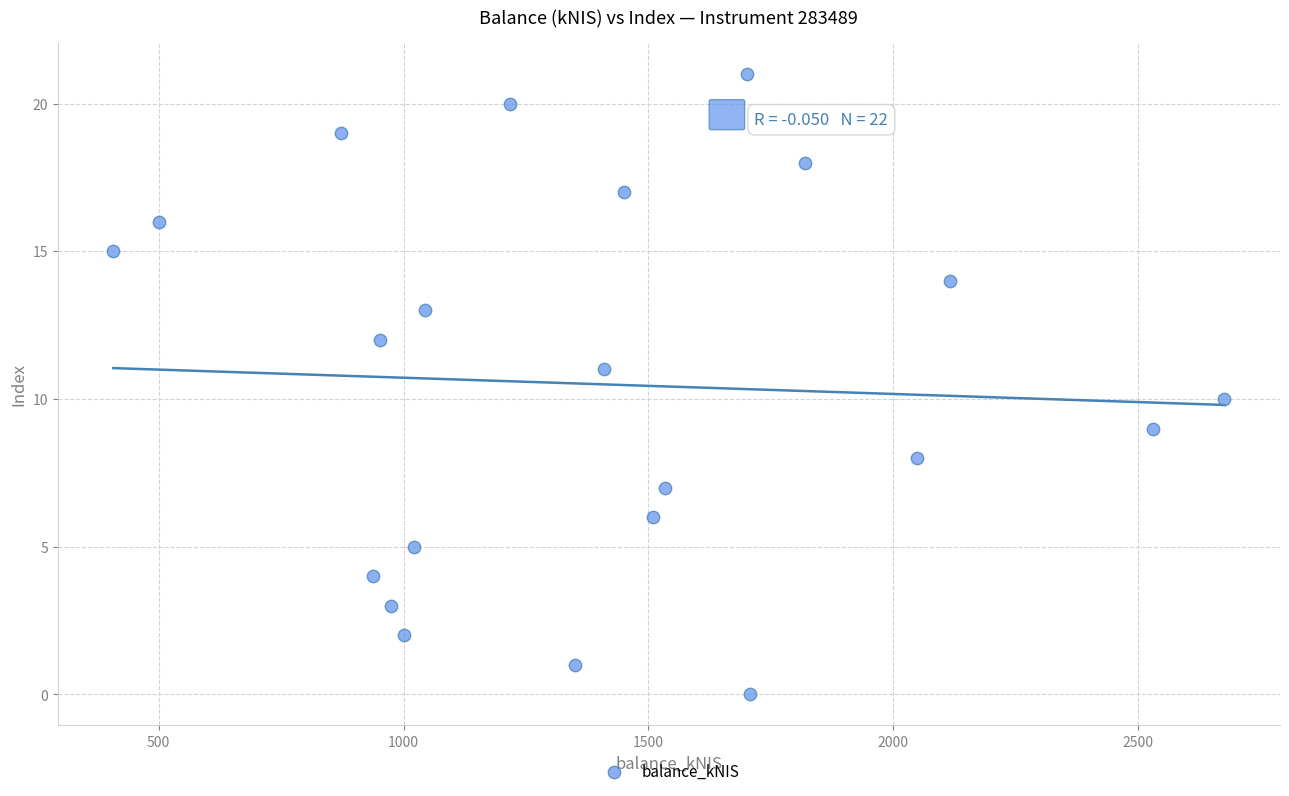

Count the number of points in this scatter plot.

22